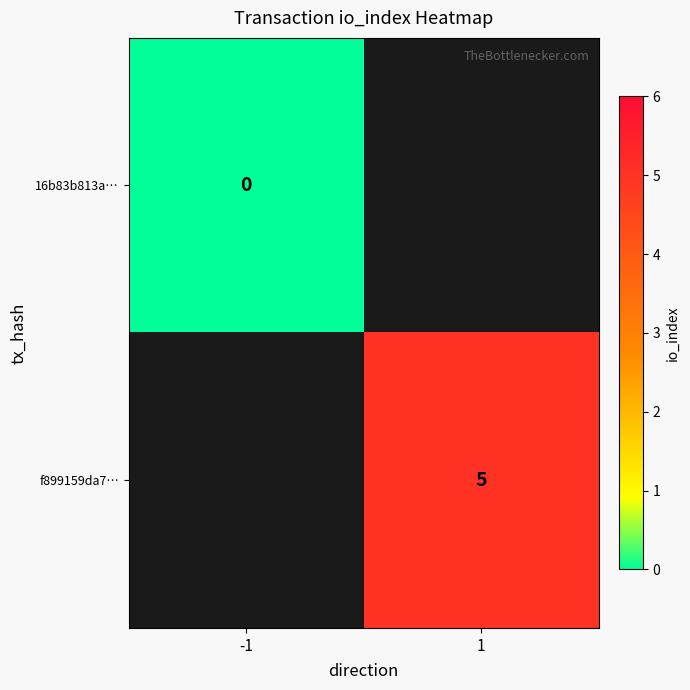

Read the f899159da7… value at 1.

5.0